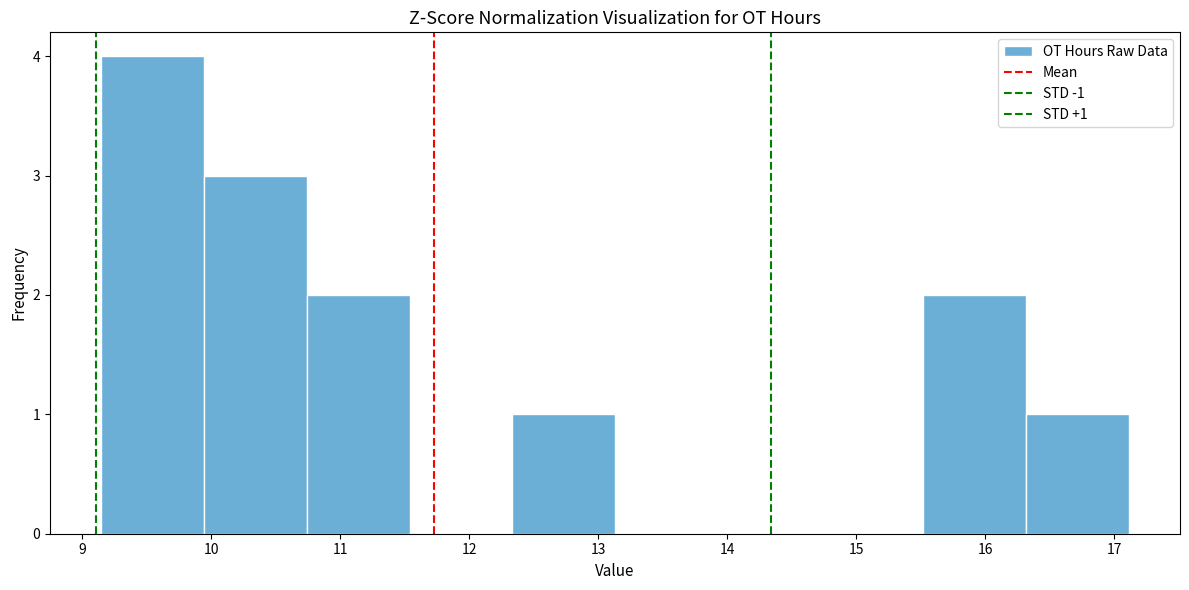

Over which range of the x-axis is the bar tallest?

9.2 to 9.9